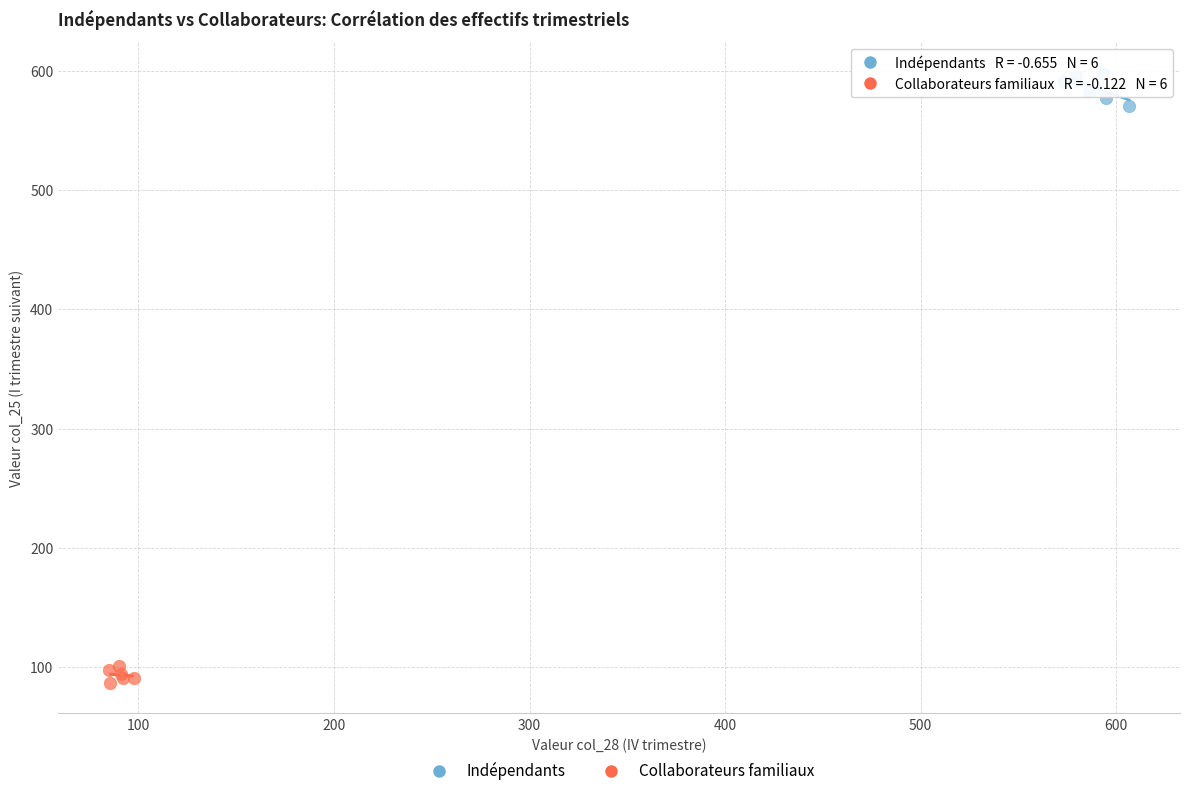

Which series has the widest spread of Y values?

Indépendants